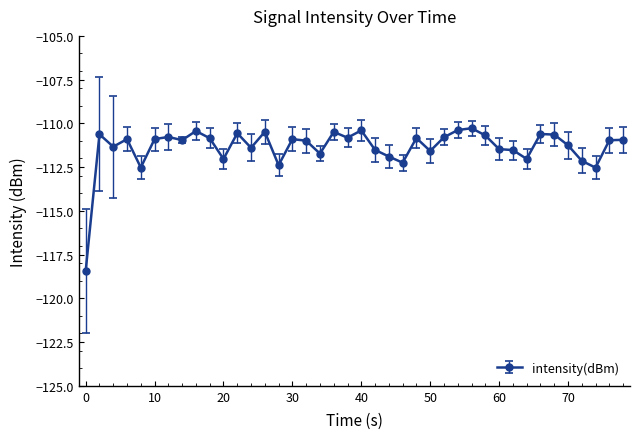

What is the difference between the maximum and second lowest values?

2.3